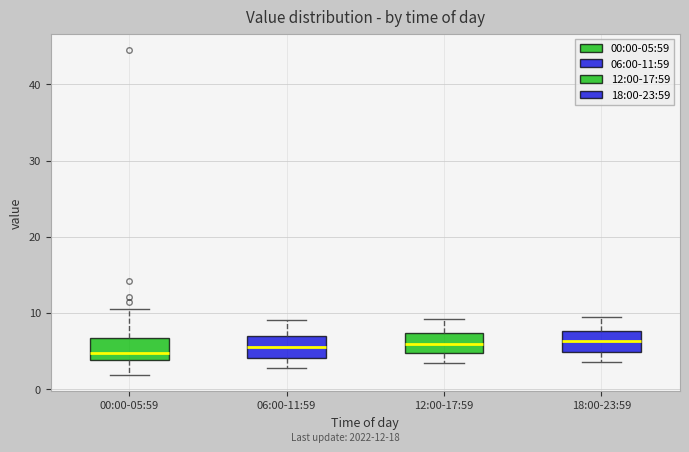

Reading left to right, transcribe this box plot: for each box, give where its median line is, the range the box spans, and where its two whiskers end, as read against the y-axis. The values are not printed on the chart, so give them approximately, as read against the axis.

00:00-05:59: median 5, box 4 to 7, whiskers 2 to 11
06:00-11:59: median 6, box 4 to 7, whiskers 3 to 9
12:00-17:59: median 6, box 5 to 7, whiskers 3 to 9
18:00-23:59: median 6, box 5 to 8, whiskers 4 to 9